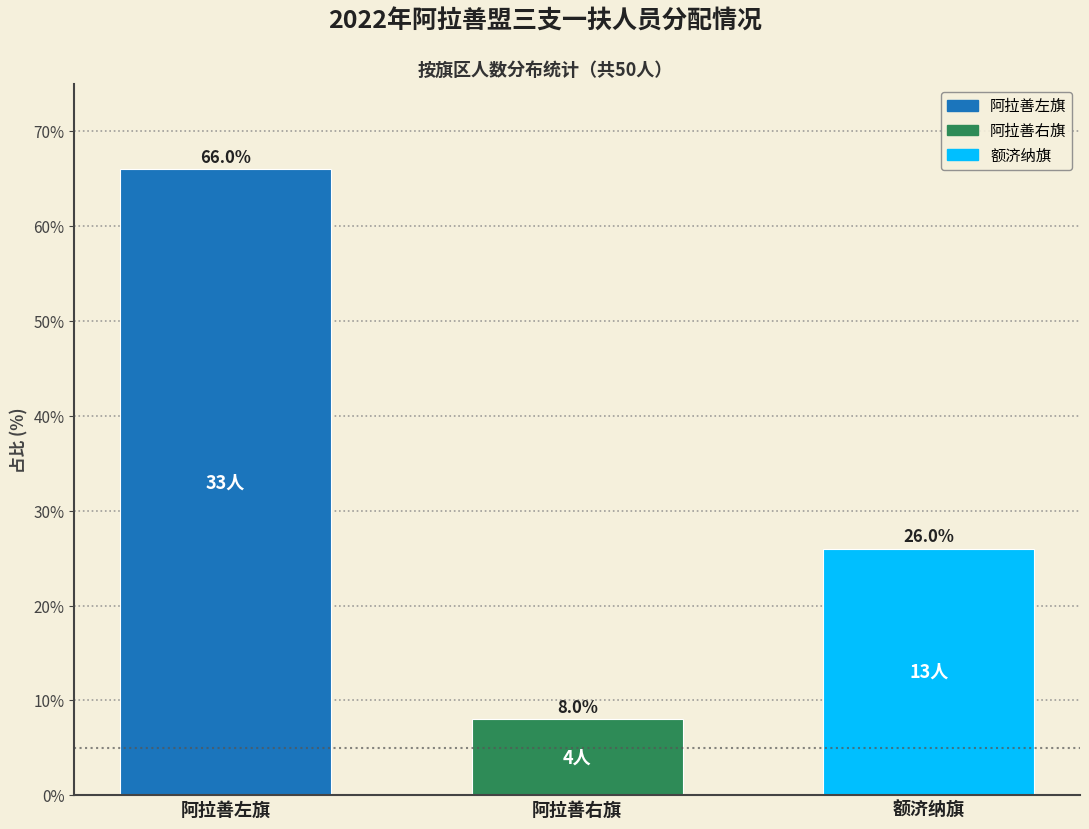

Reading right to left, list all the values displayed in this chart.

26	8	66